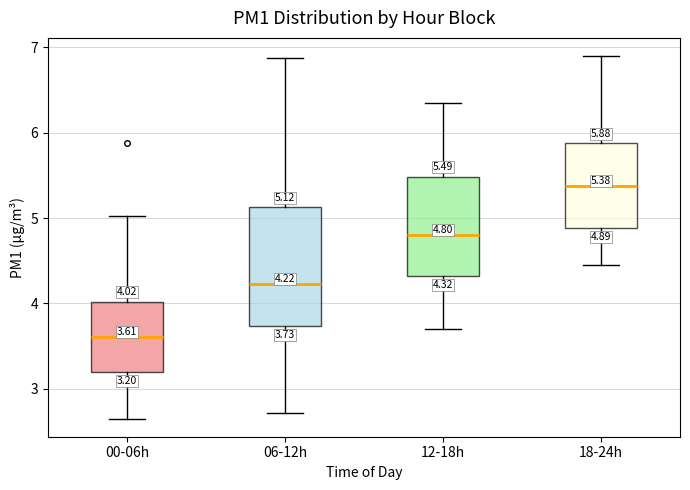

Comparing the boxes themselves (not the whiskers), which one is the tallest?

06-12h